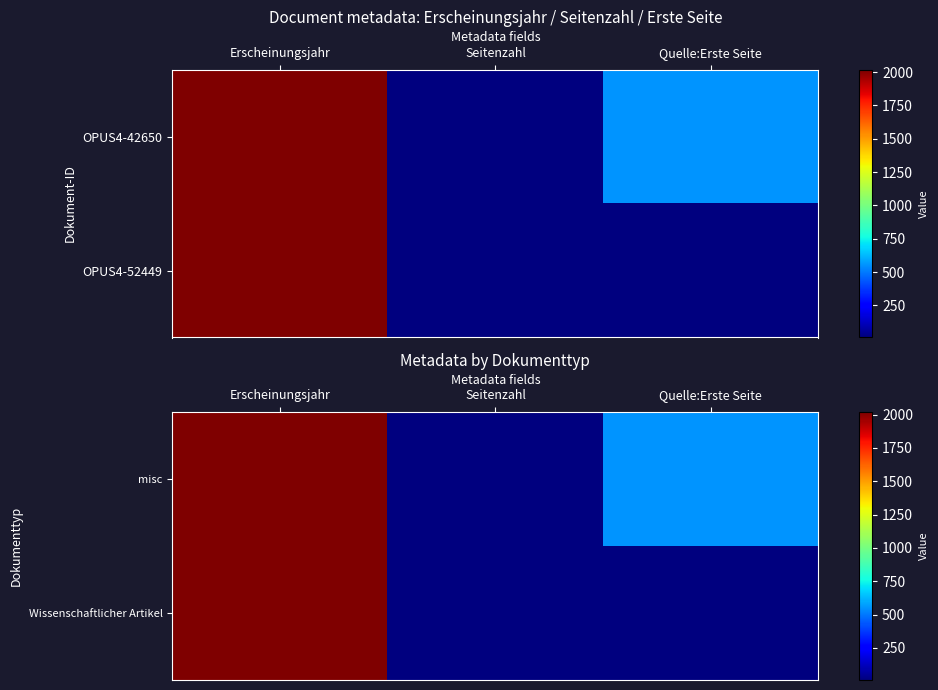

Between Erscheinungsjahr and Seitenzahl, which series saw the biggest shift?

misc